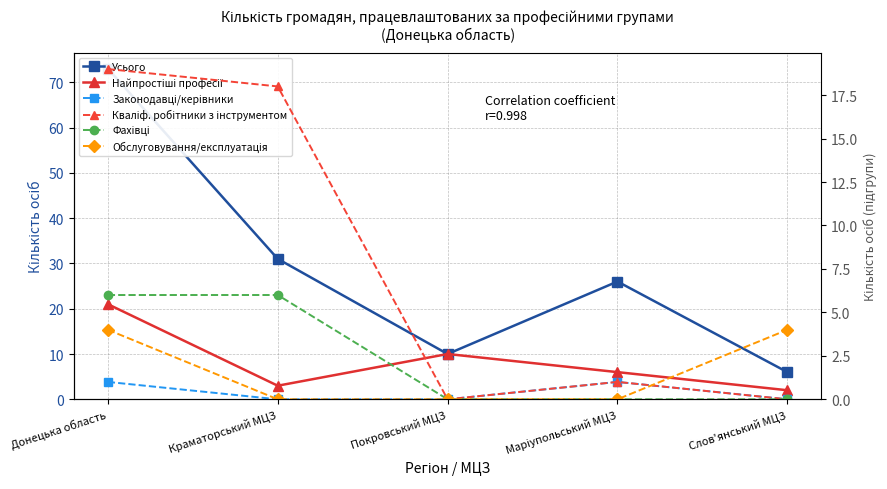

What are all the series names shown in the legend?

Усього, Найпростіші професії, Законодавці/керівники, Кваліф. робітники з інструментом, Фахівці, Обслуговування/експлуатація